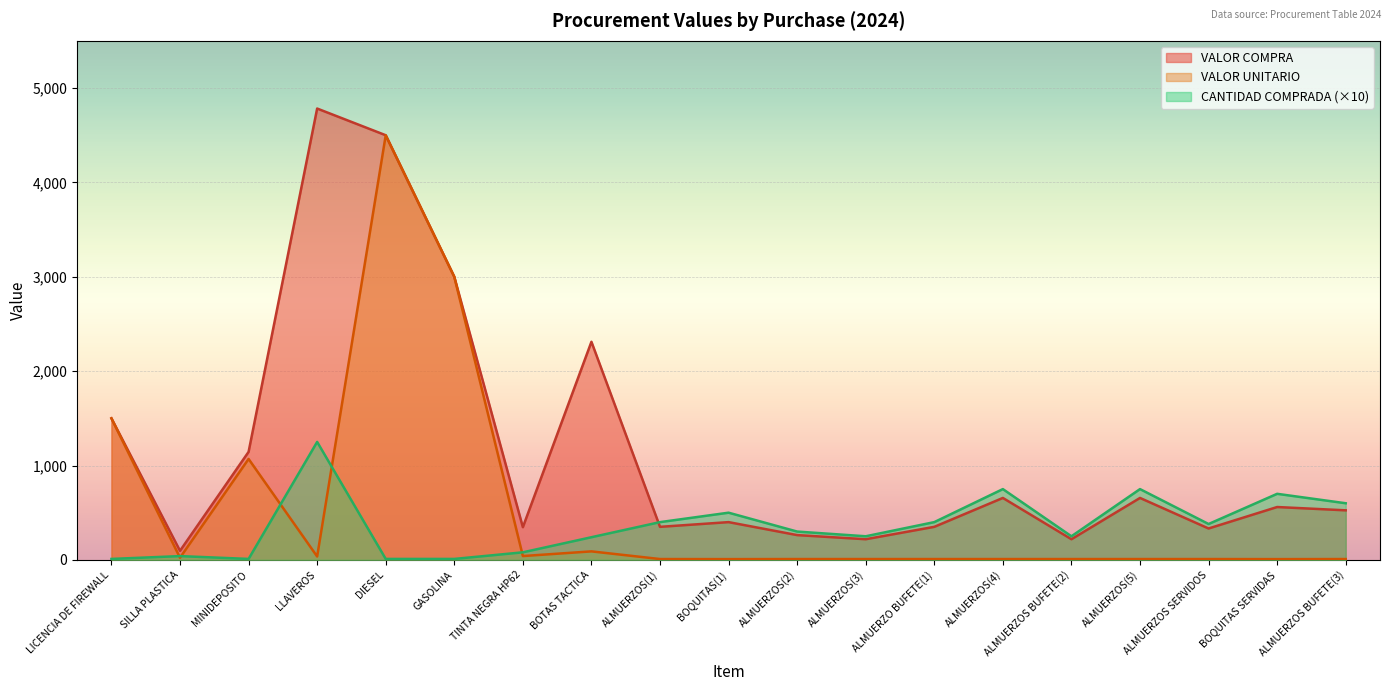

List the series in order of their overall mean, highest first.

VALOR COMPRA, VALOR UNITARIO, CANTIDAD COMPRADA (×10)